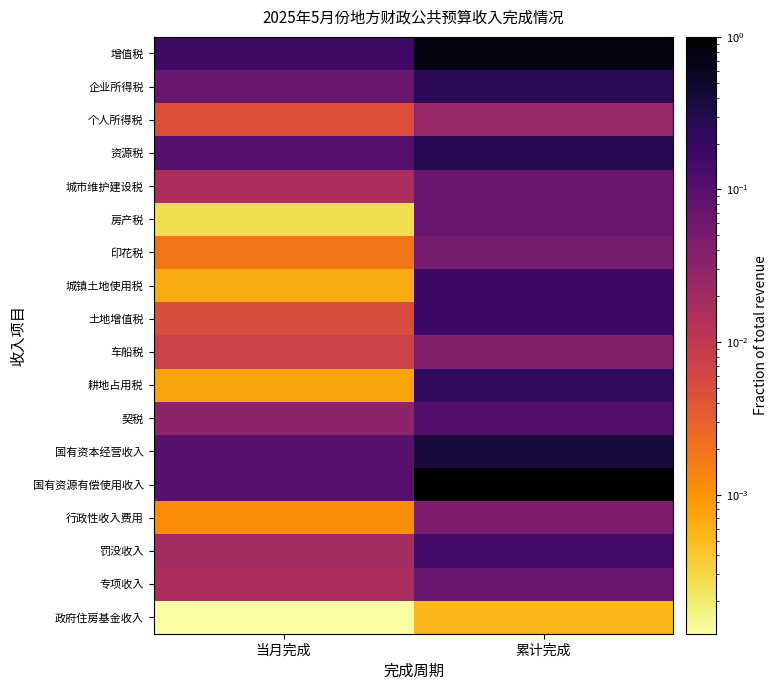

Reading left to right, what are all the values shown in this chart?

增值税: 当月完成=0.2	累计完成=0.8
企业所得税: 当月完成=0.1	累计完成=0.3
个人所得税: 当月完成=0.0	累计完成=0.0
资源税: 当月完成=0.1	累计完成=0.3
城市维护建设税: 当月完成=0.0	累计完成=0.1
房产税: 当月完成=0.0	累计完成=0.1
印花税: 当月完成=0.0	累计完成=0.1
城镇土地使用税: 当月完成=0.0	累计完成=0.2
土地增值税: 当月完成=0.0	累计完成=0.2
车船税: 当月完成=0.0	累计完成=0.0
耕地占用税: 当月完成=0.0	累计完成=0.2
契税: 当月完成=0.0	累计完成=0.1
国有资本经营收入: 当月完成=0.1	累计完成=0.4
国有资源有偿使用收入: 当月完成=0.1	累计完成=1.0
行政性收入费用: 当月完成=0.0	累计完成=0.0
罚没收入: 当月完成=0.0	累计完成=0.1
专项收入: 当月完成=0.0	累计完成=0.1
政府住房基金收入: 当月完成=0.0	累计完成=0.0